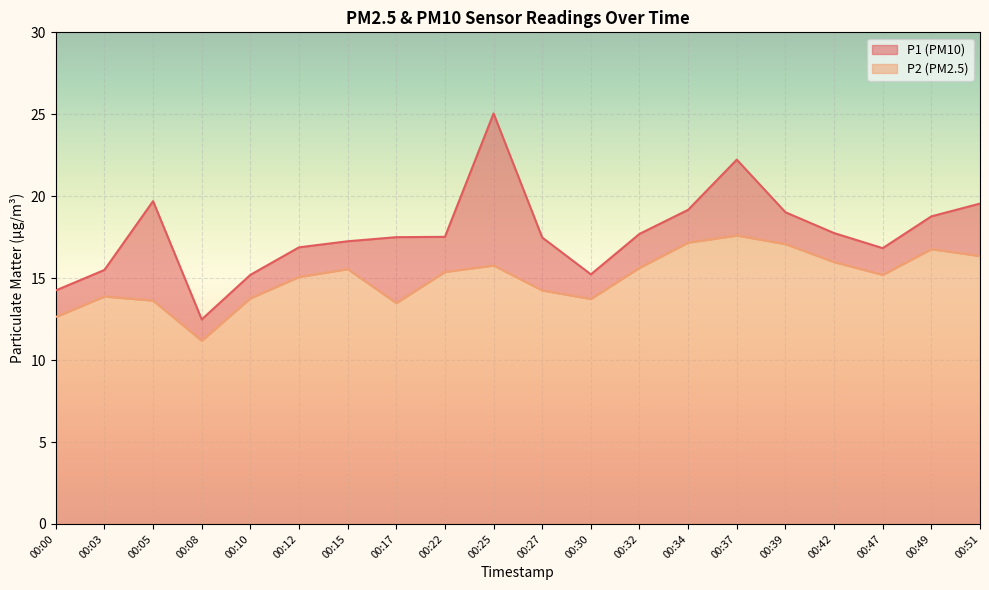

Rank the series at 00:49 from highest to lowest value.

P1, P2